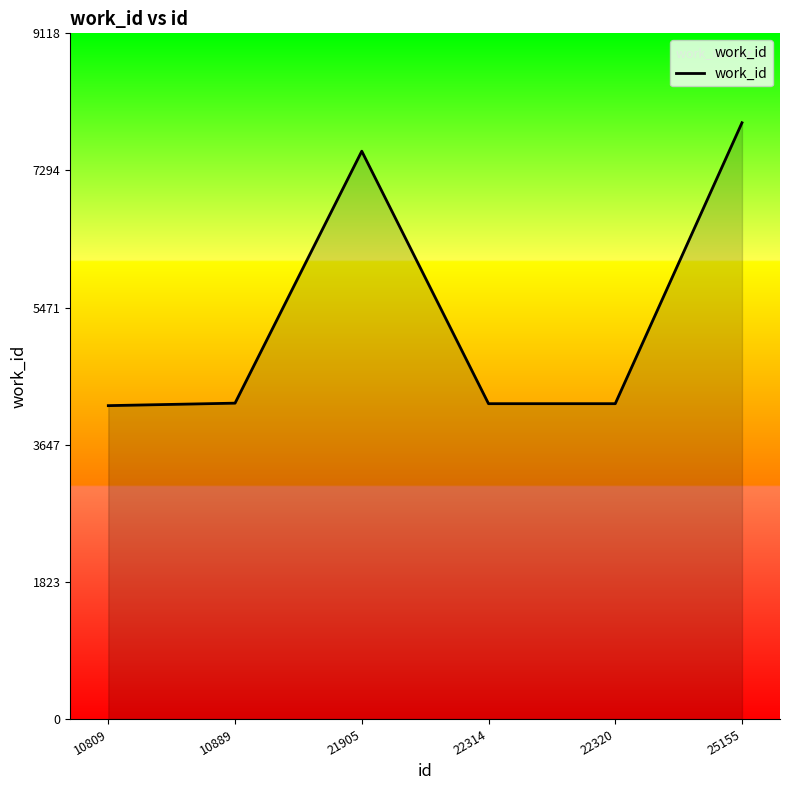

True or false: the data has more than 1 interior local peaks.

False